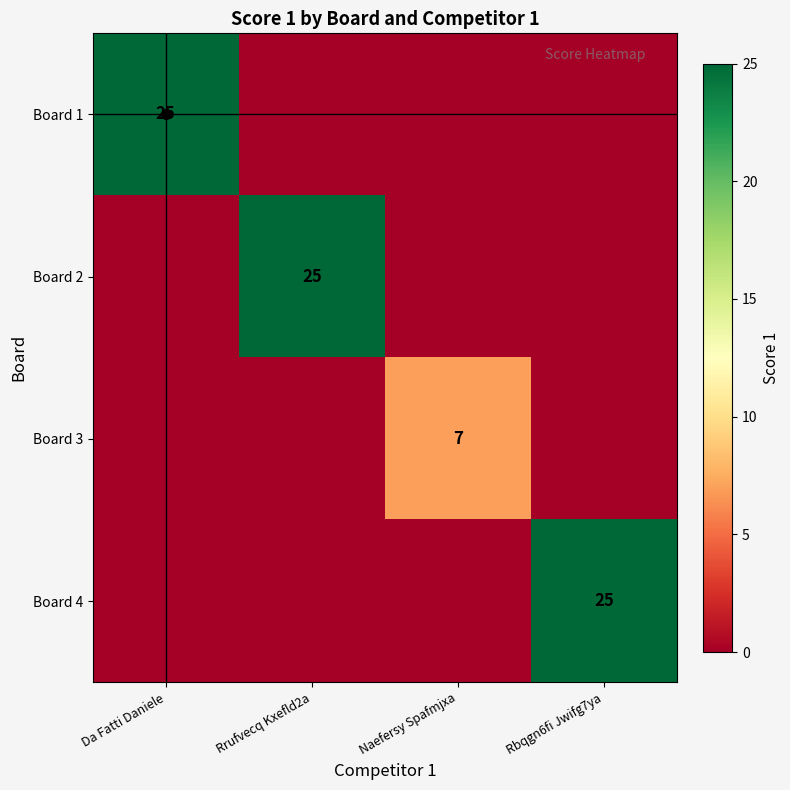

What is the maximum value shown in the chart?

25